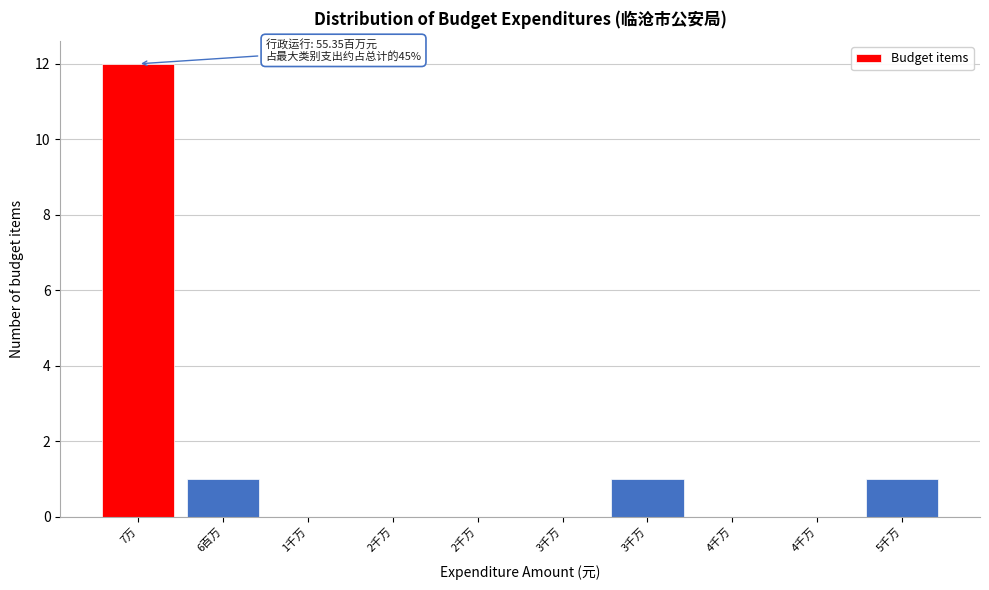

Count the number of categories in the chart.

10